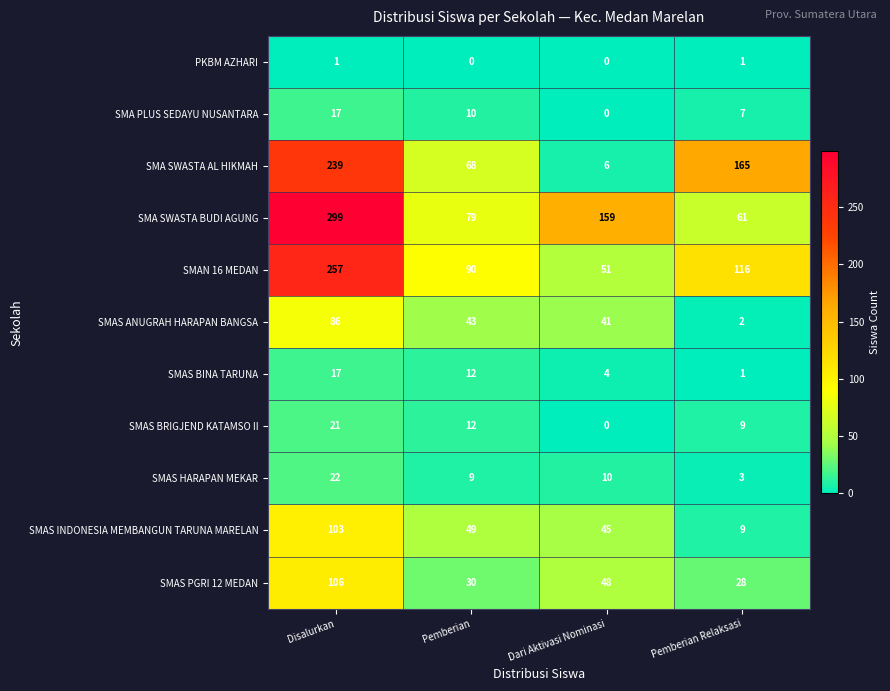

Which series has the widest spread of values?

SMA SWASTA BUDI AGUNG